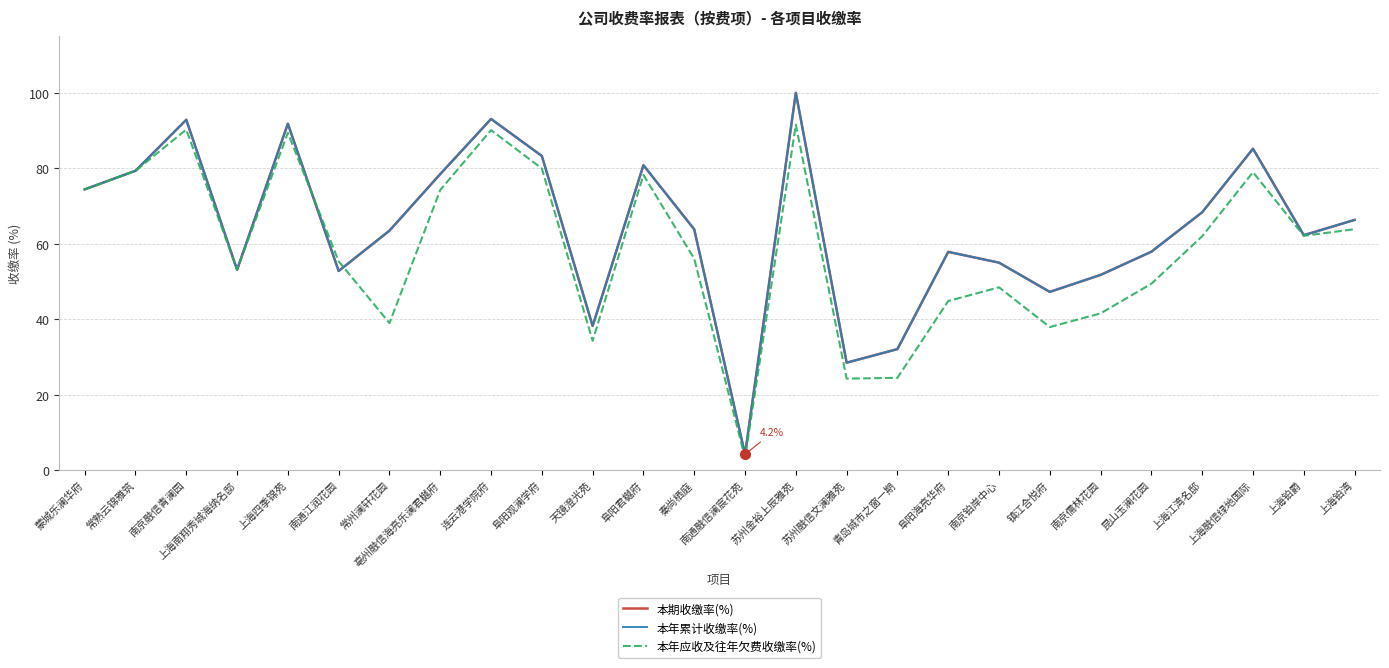

At which label does 本年累计收缴率(%) reach its peak?

苏州金裕上辰雅苑